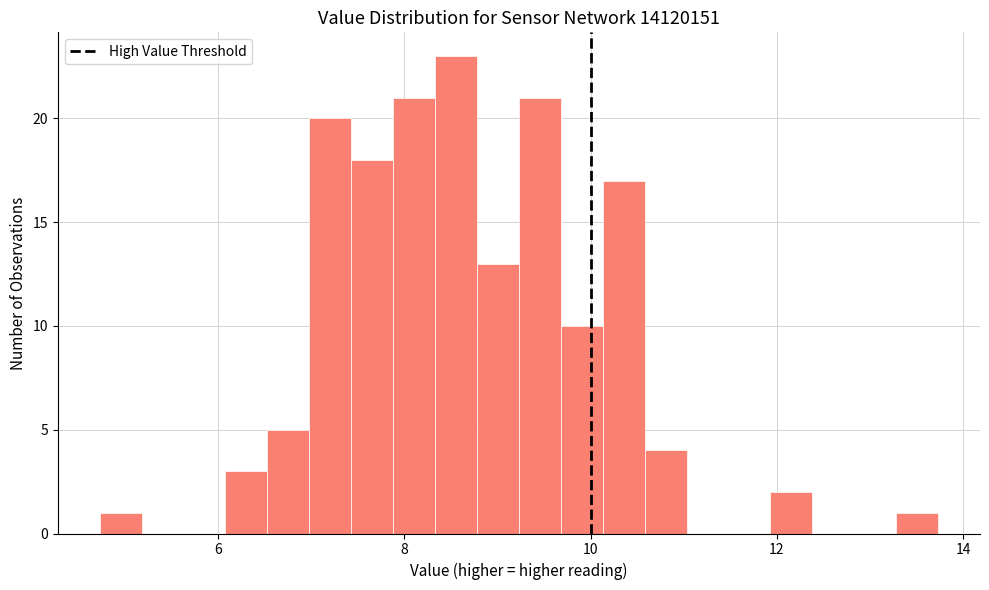

Read against the x-axis, roughly where is the centre of the tallest bar?

8.6